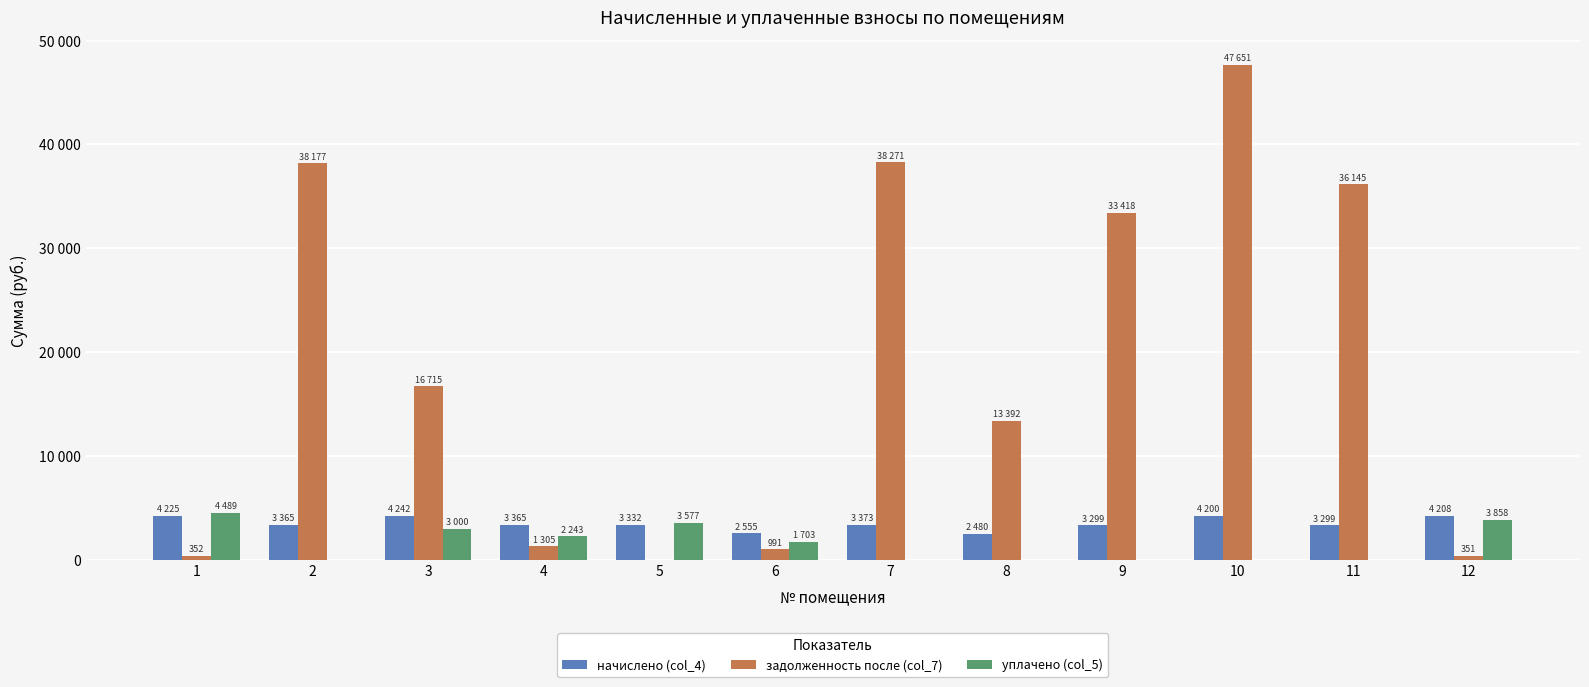

Is it true that уплачено (col_5) equals 0.0 at 2?

True